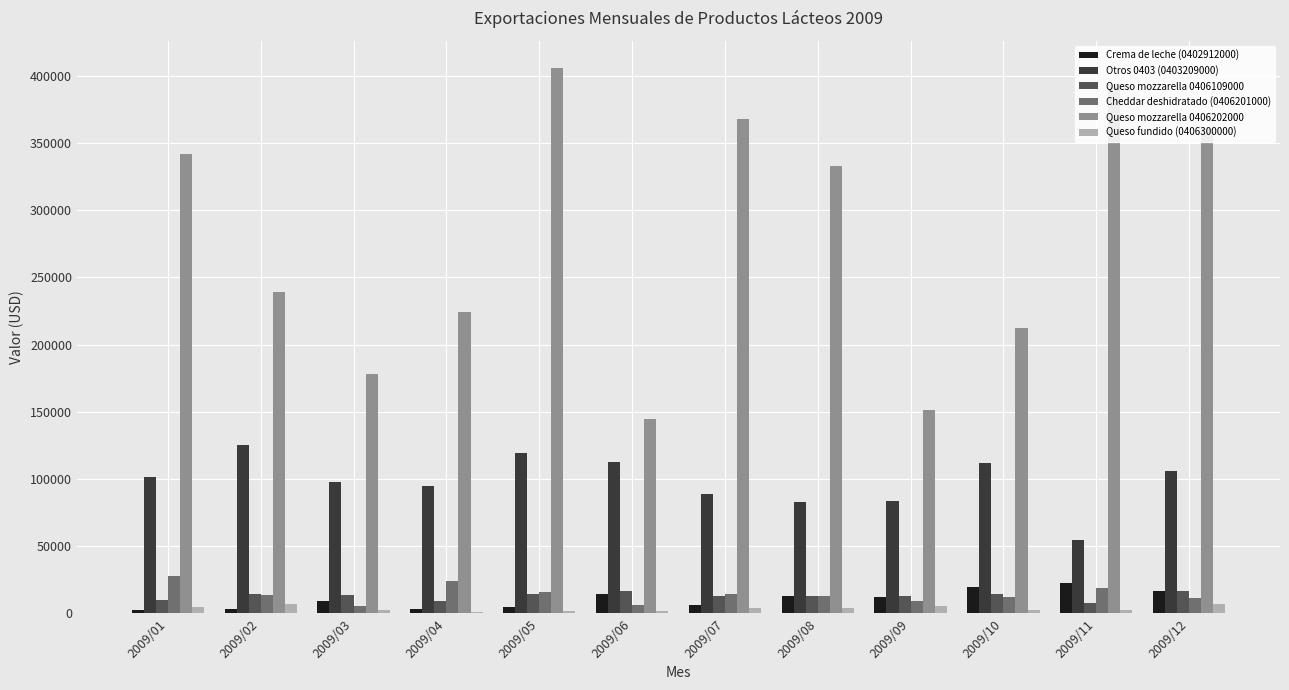

At which category does the chart reach its peak across all series?

2009/05